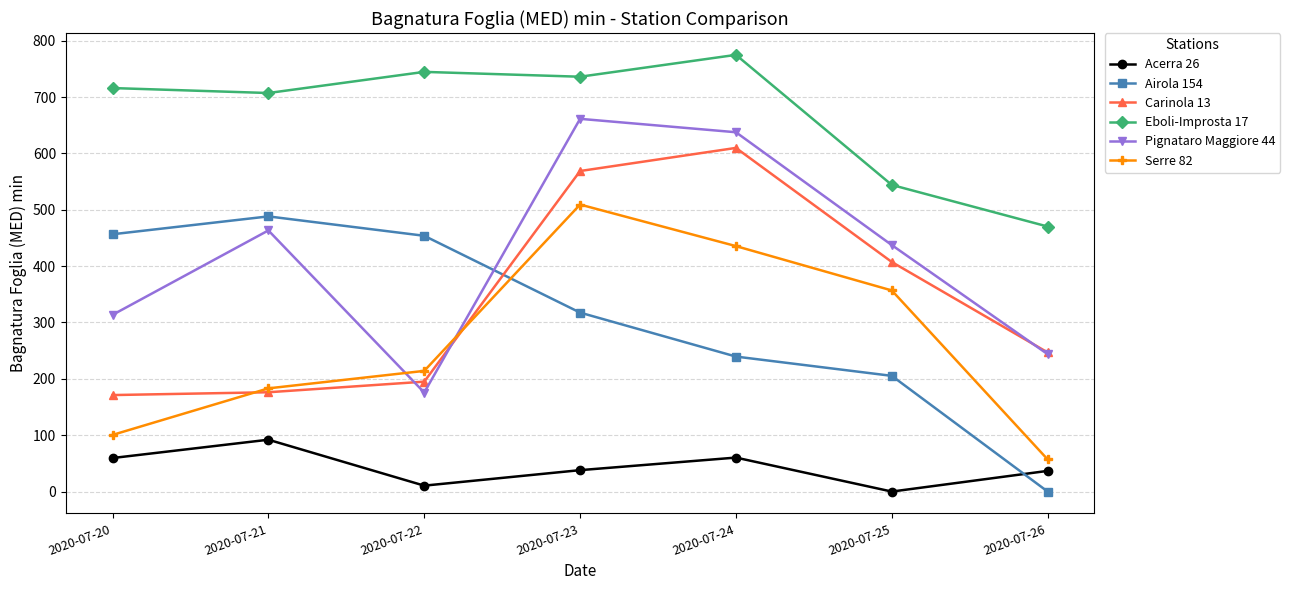

Is it true that Acerra 26 equals 21.4 at 2020-07-21?

False